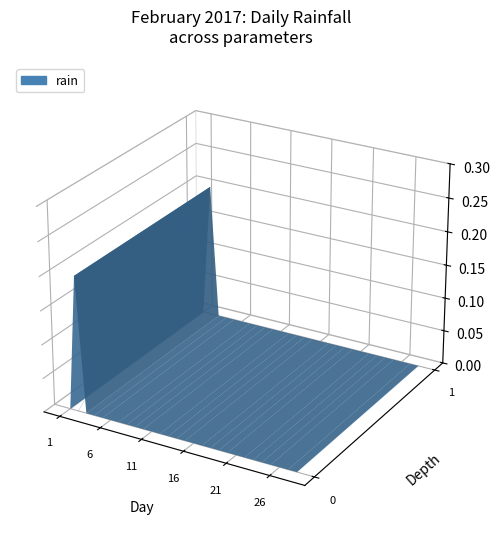

The chart shows a value of 0.1 at 2017-02-10. True or false?

False